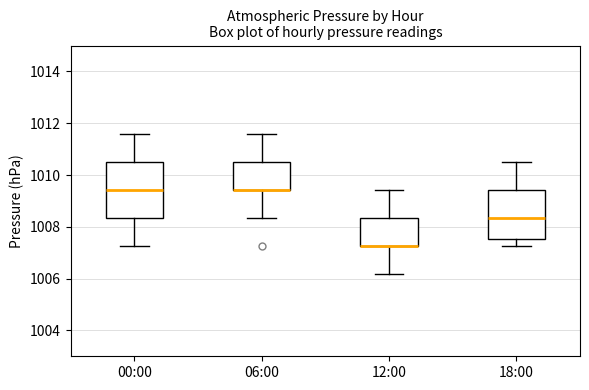

Which box is the tallest, from its lower edge to its upper edge?

00:00